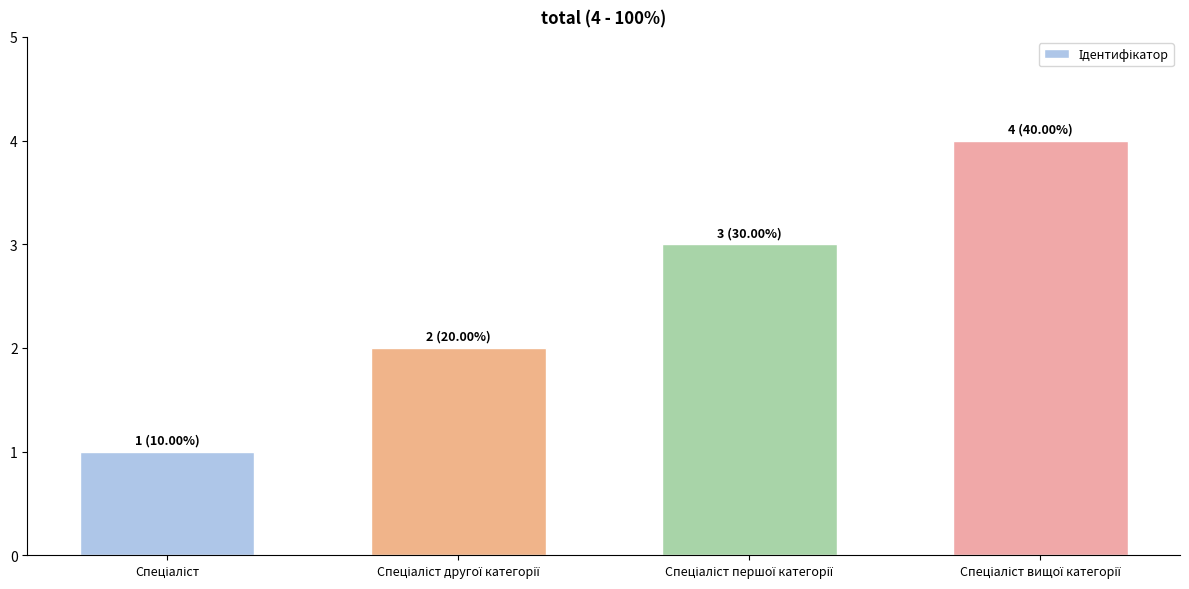

What is the difference between the maximum and minimum values?

3